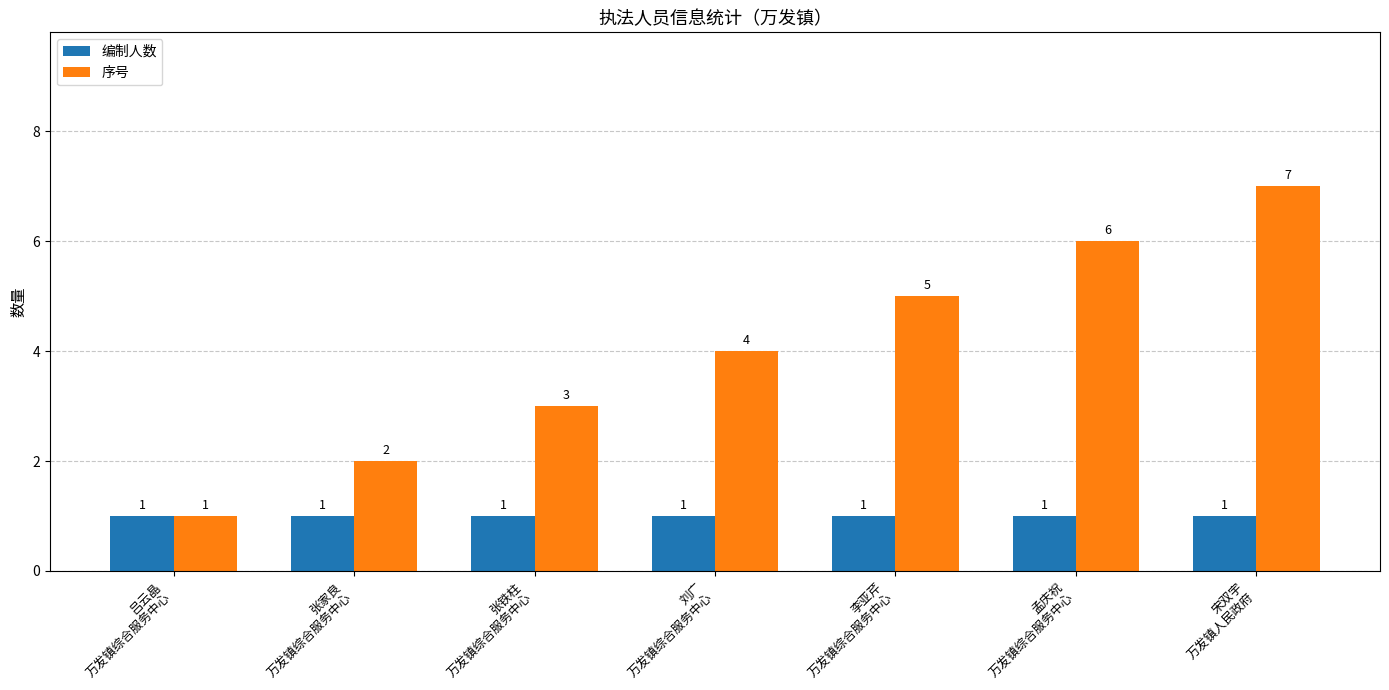

Reading right to left, list all the values displayed in this chart.

编制人数: 1	1	1	1	1	1	1
序号: 7	6	5	4	3	2	1